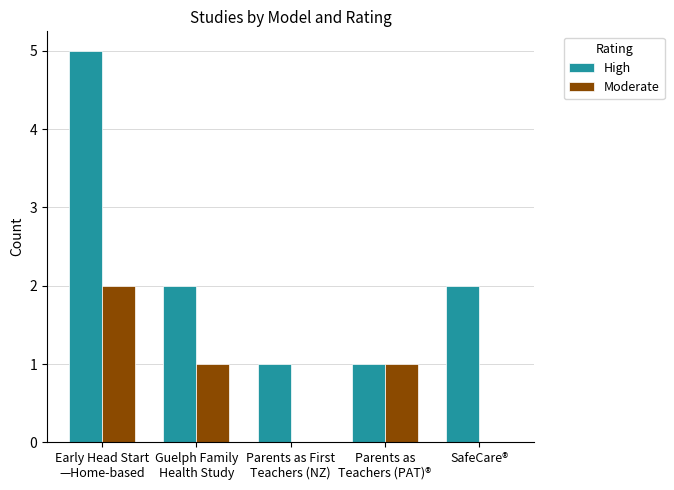

What is the maximum value shown in the chart?

5